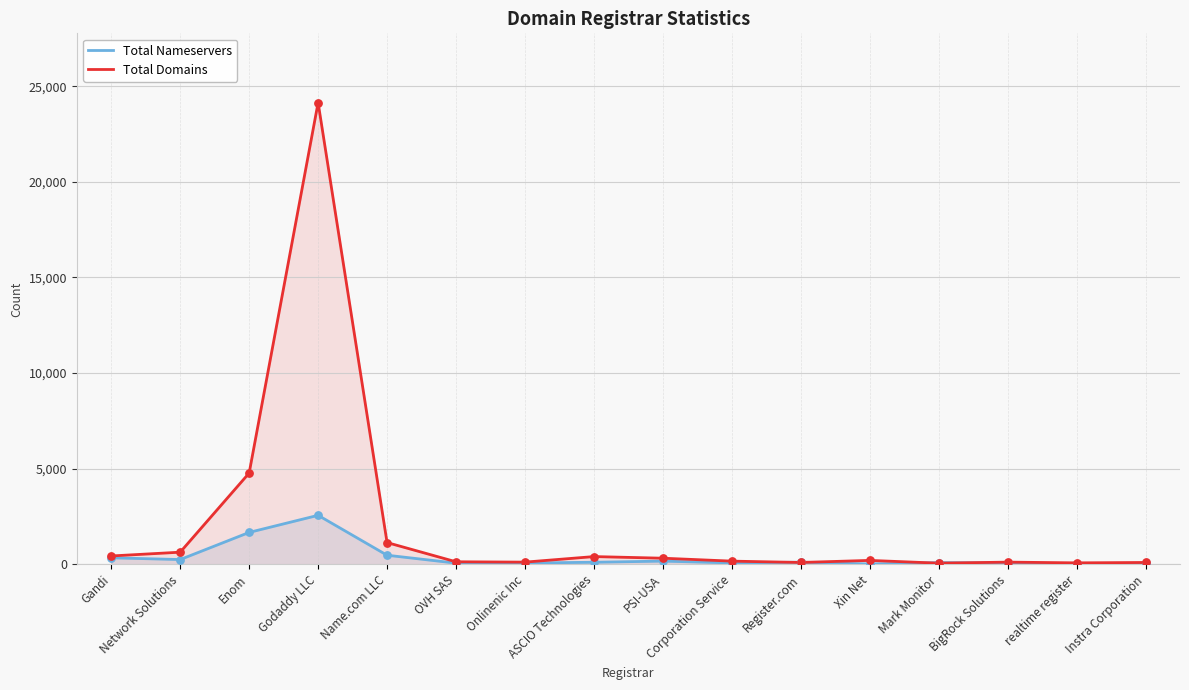

Which series has the widest spread of Y values?

Total Domains